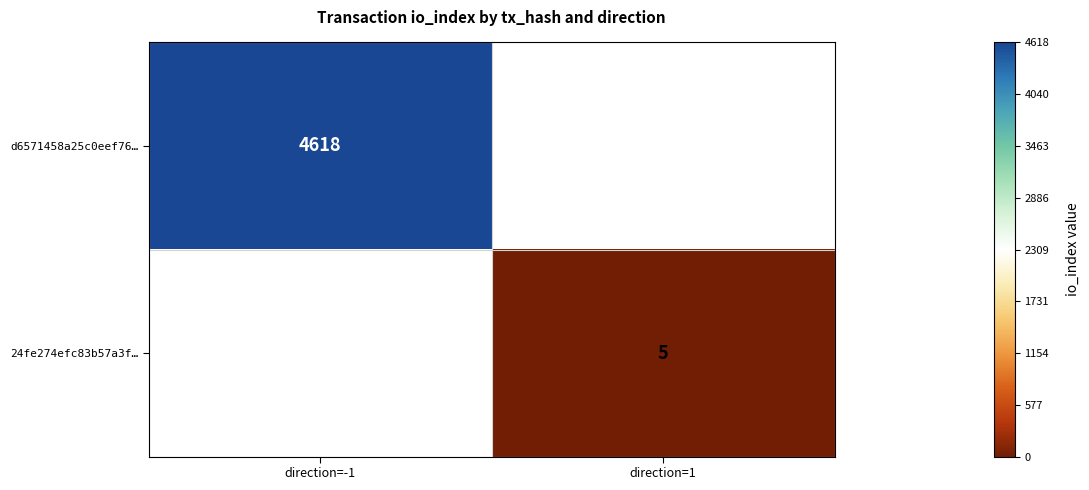

The d6571458a25c0eef76… series shows 7171.3 at direction=-1. True or false?

False